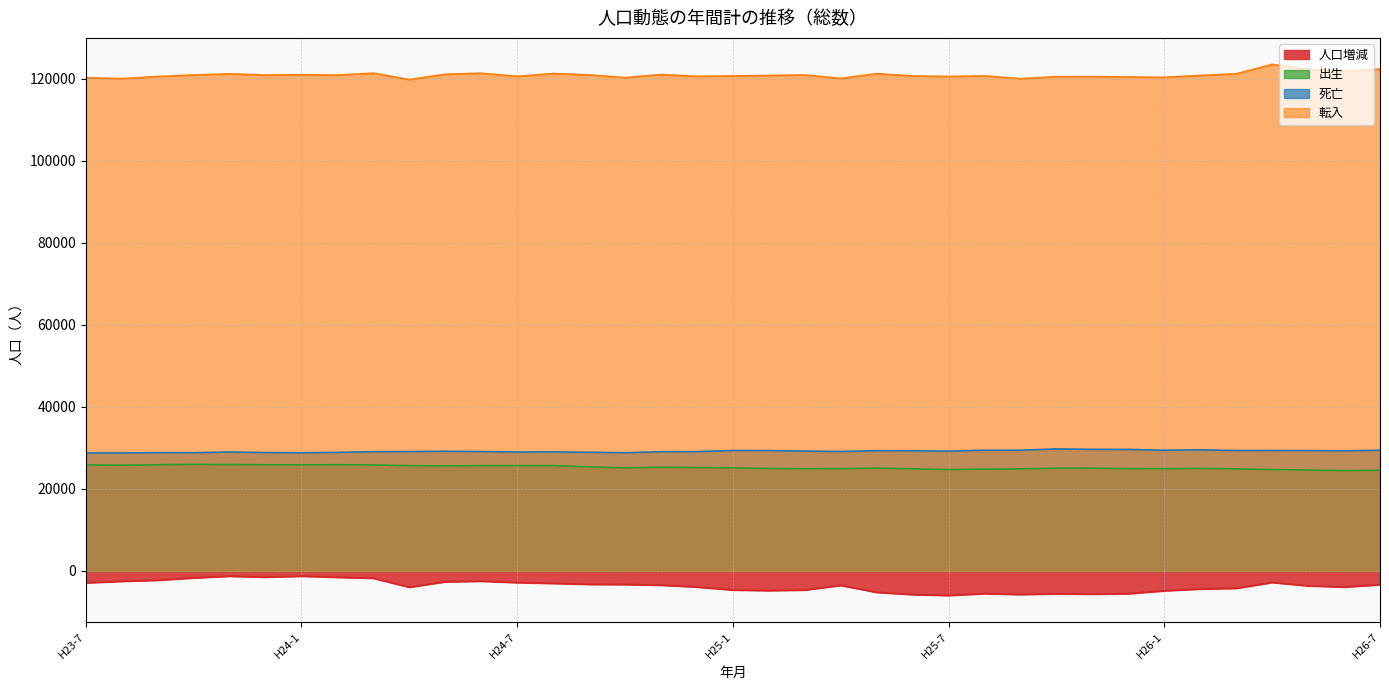

True or false: 出生 and 人口増減 cross at least once.

False